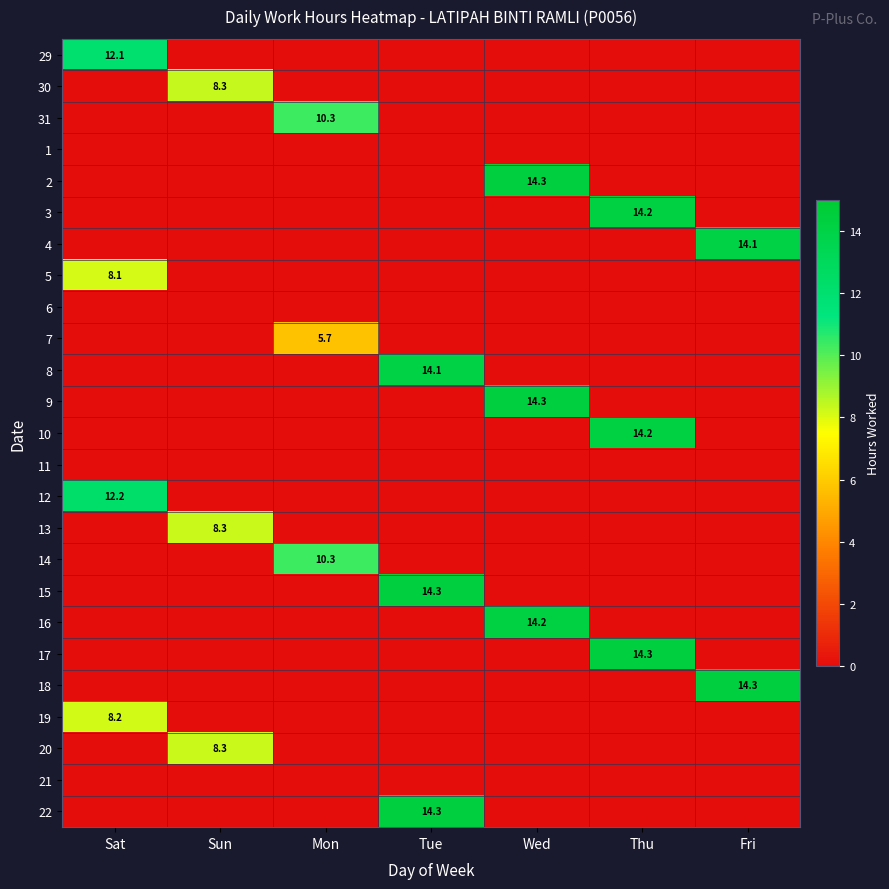

Is it true that 8 equals 14.1 at Tue?

True